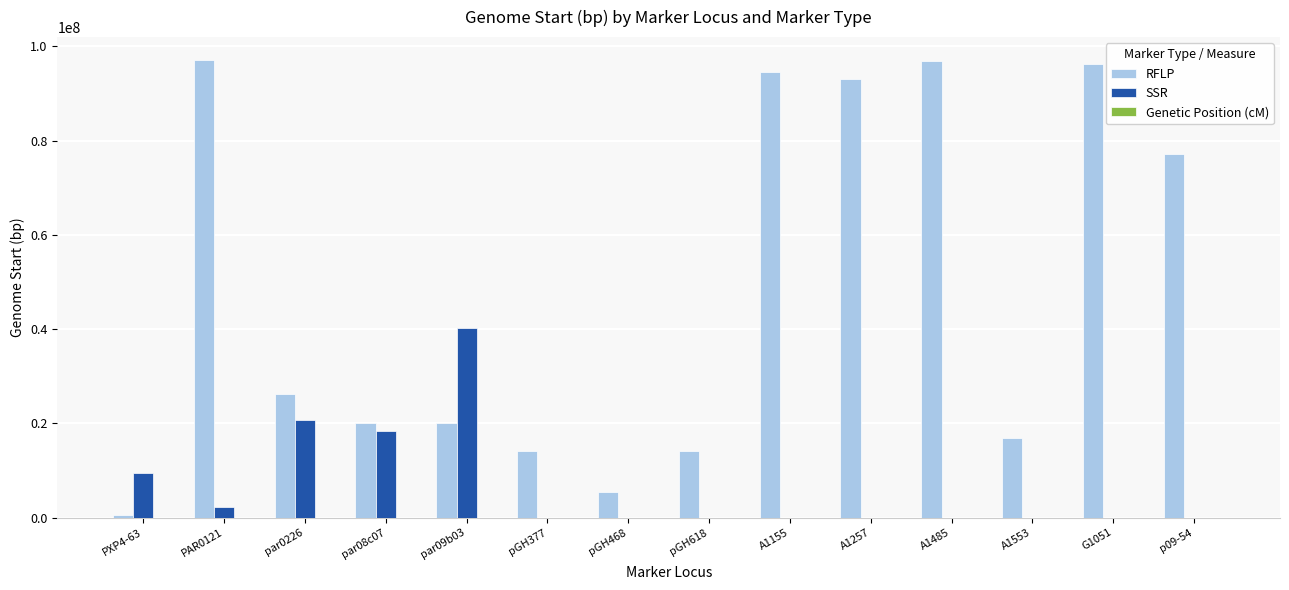

How many categories are shown in the chart?

14